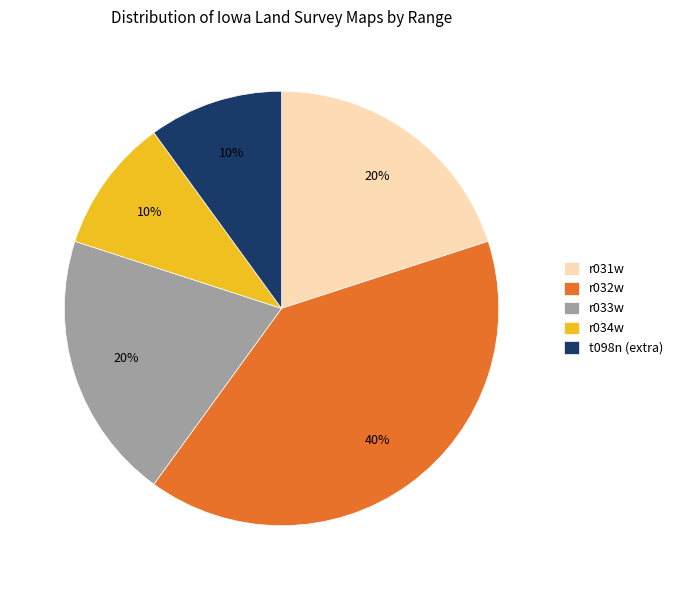

Which has a higher value, r033w or t098n (extra)?

r033w